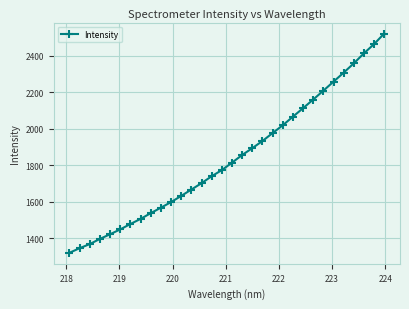

True or false: the data has more than 2 interior local peaks.

False